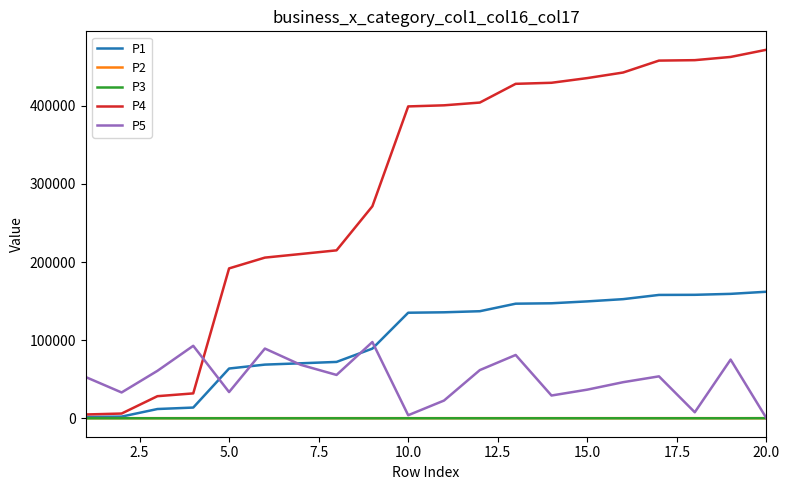

What is the maximum value shown in the chart?

471777.0